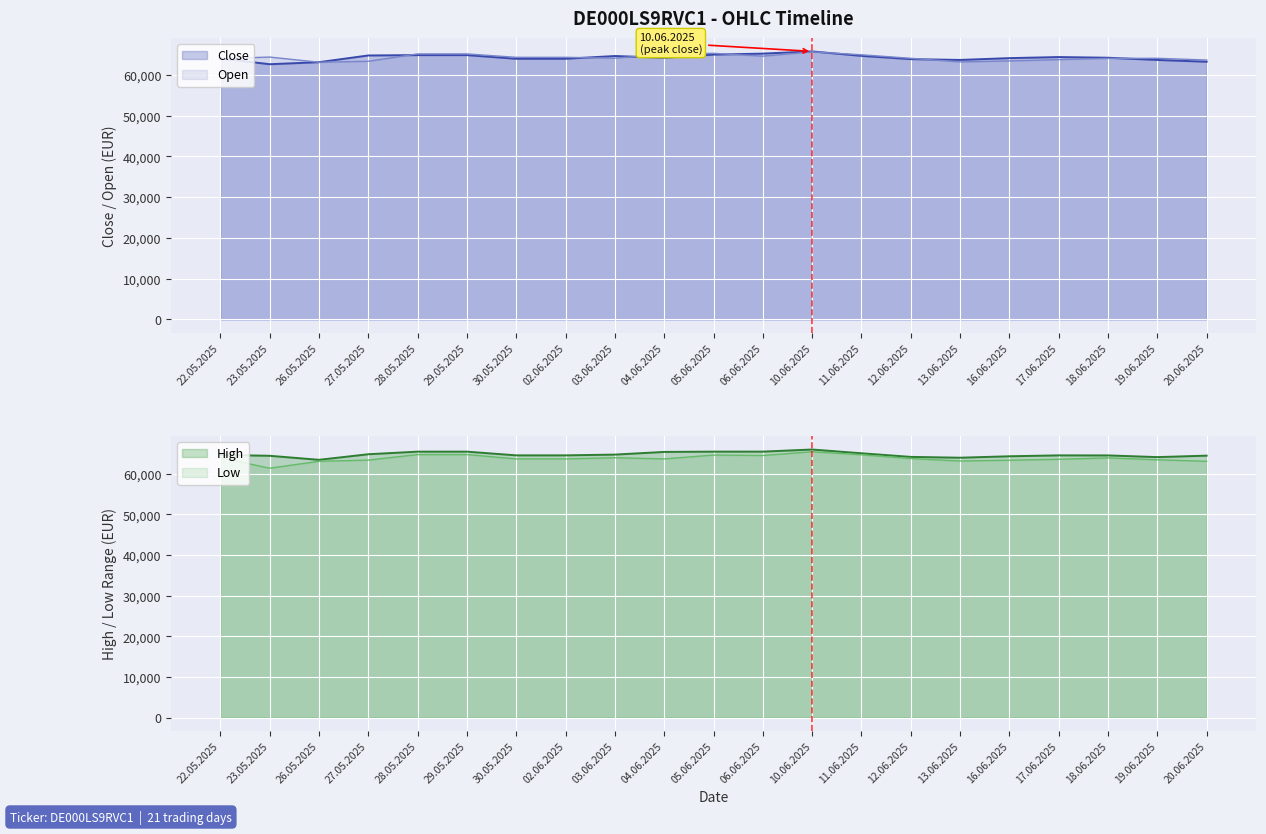

List the series in order of their peak value, lowest first.

Low, Open, Close, High